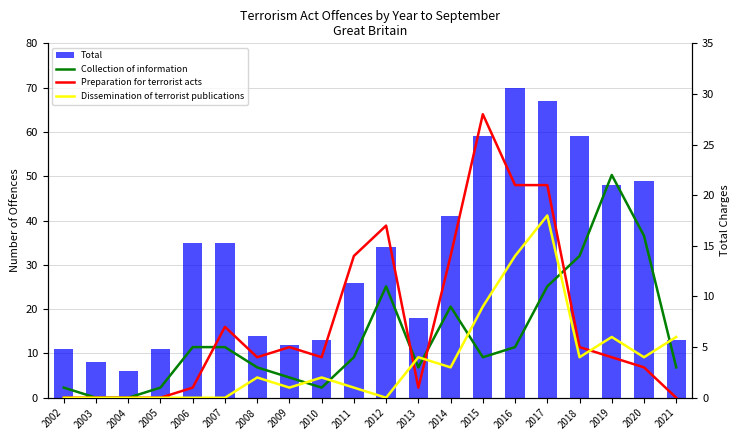

Does the chart contain stacked bars?

No